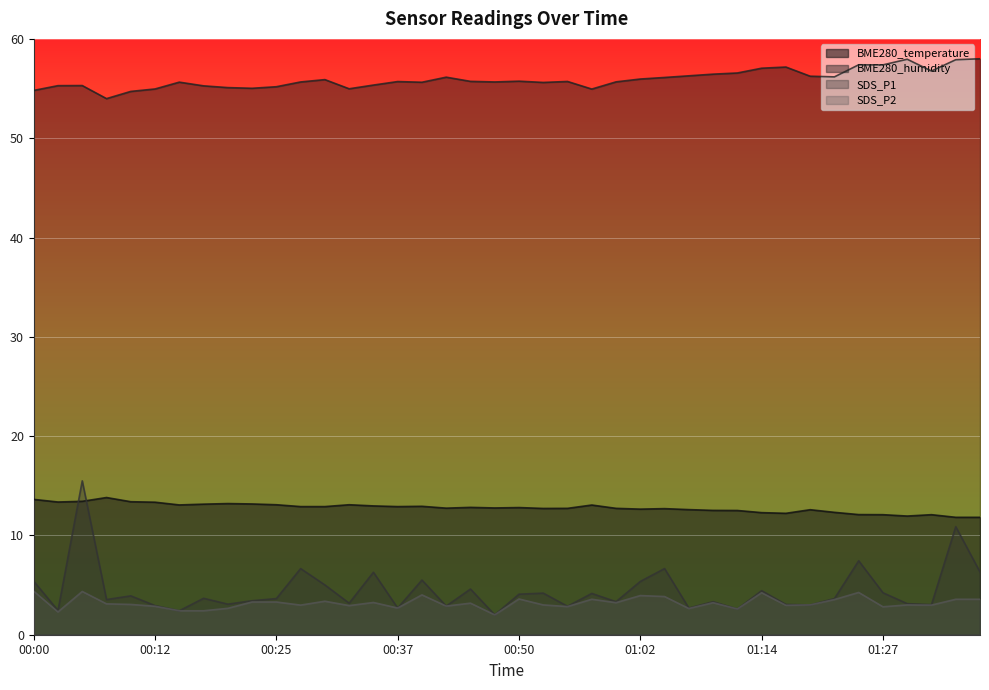

True or false: BME280_humidity and BME280_temperature intersect in this chart.

False